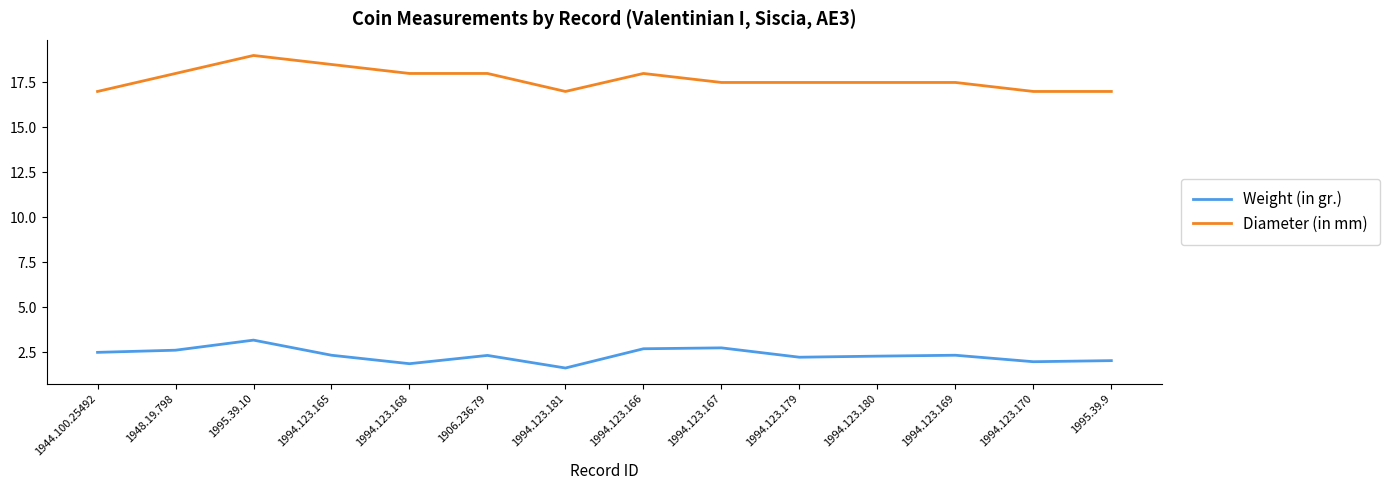

The value of Diameter (in mm) at 1995.39.10 is 19.0. True or false?

True